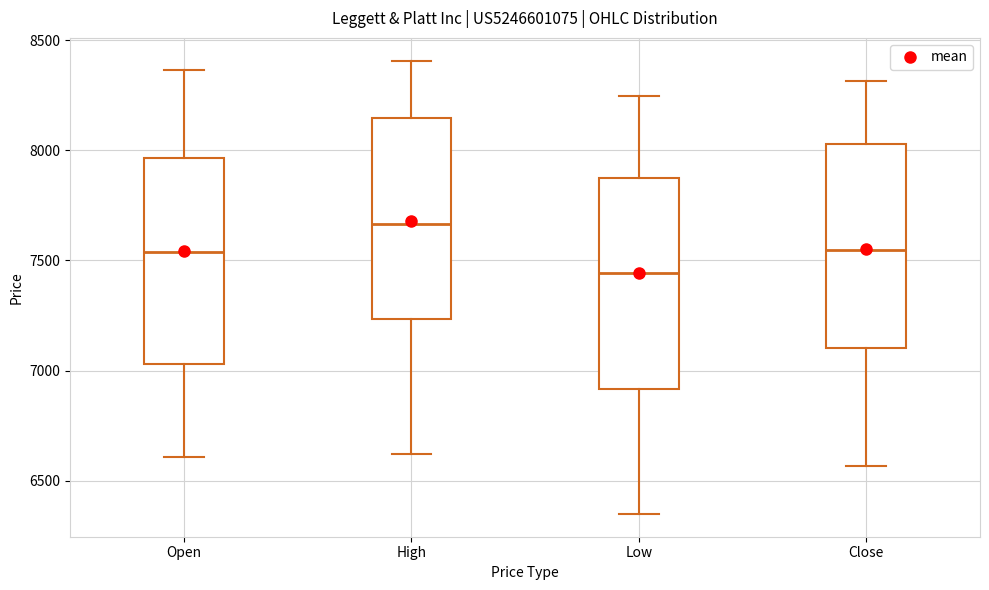

Which box's median line is the lowest?

Low